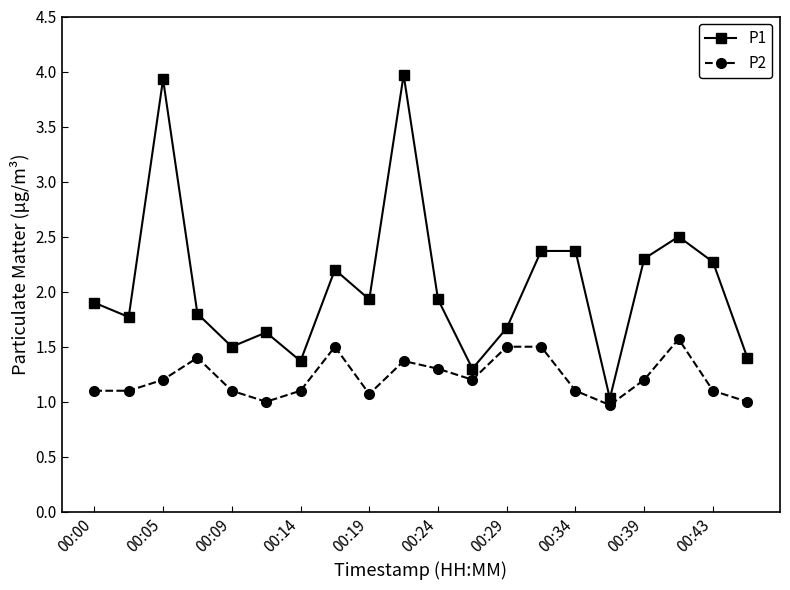

True or false: P1 and P2 intersect in this chart.

False